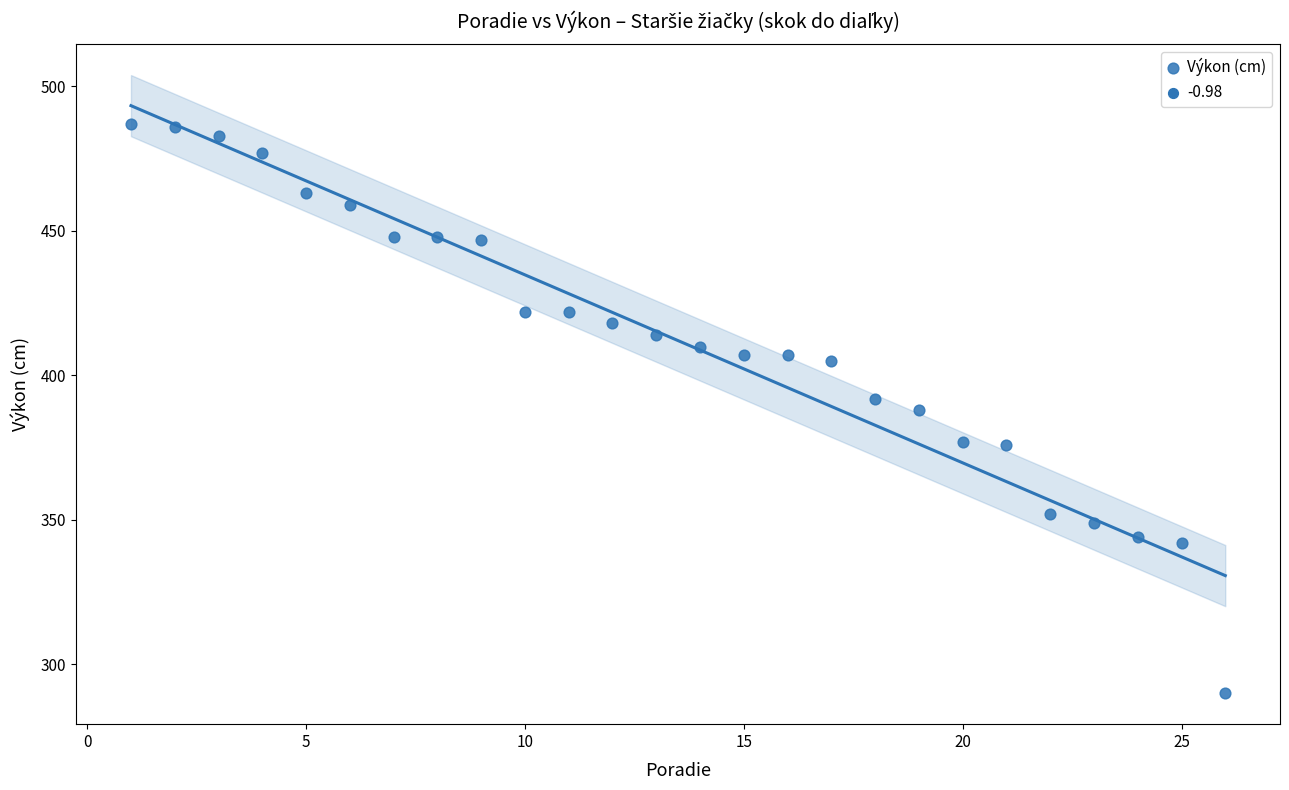

What is the range of X values (max minus min)?

25